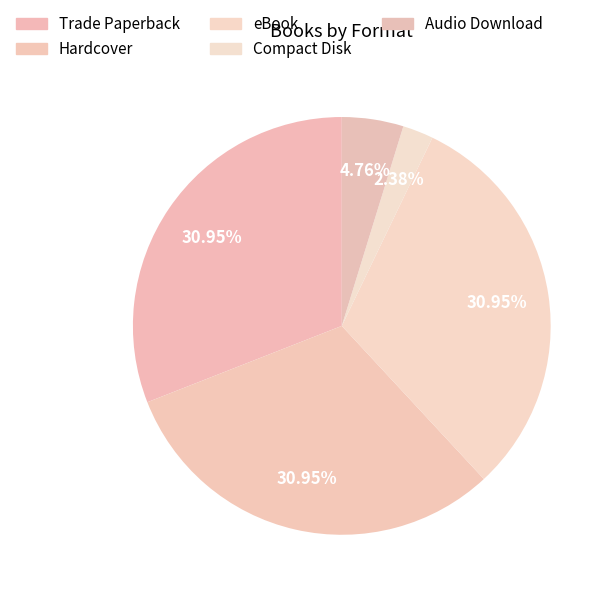

Is it true that Trade Paperback is 31% of the pie?

True